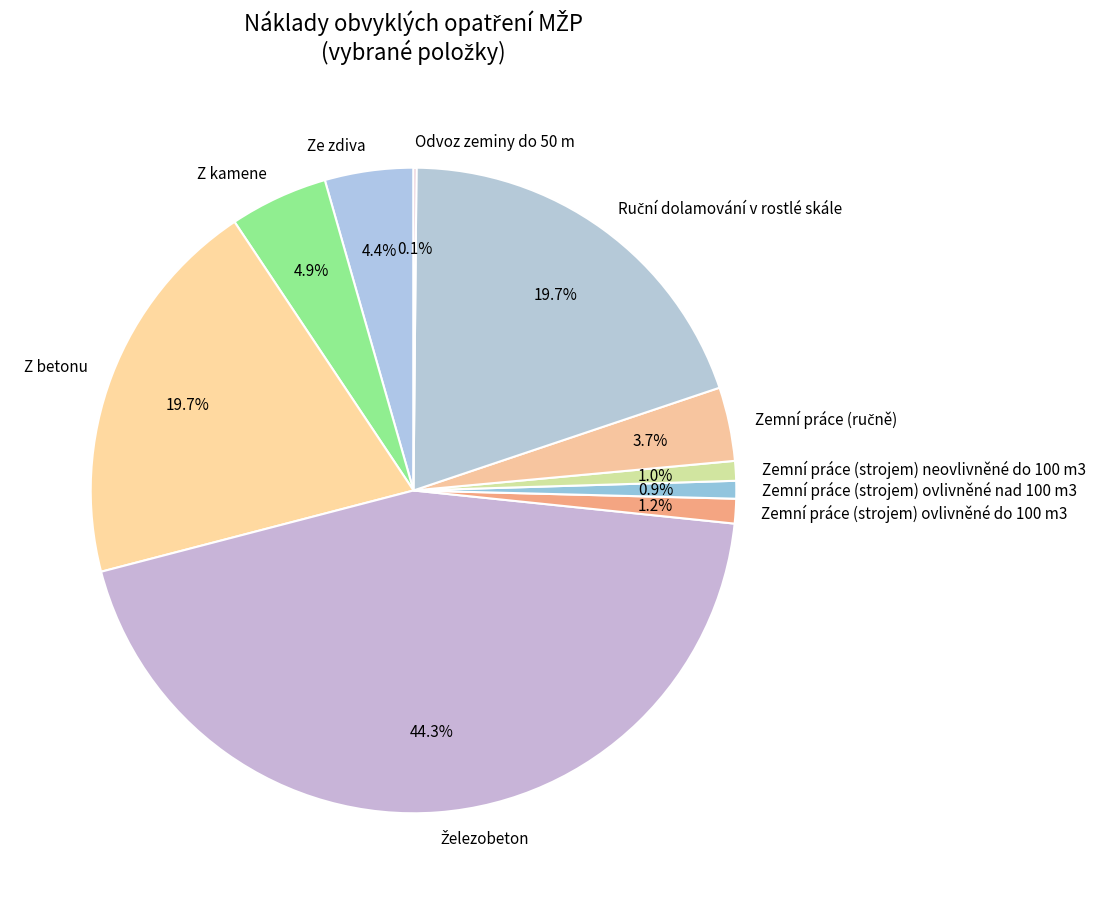

Is there any slice that represents more than half of the pie?

No